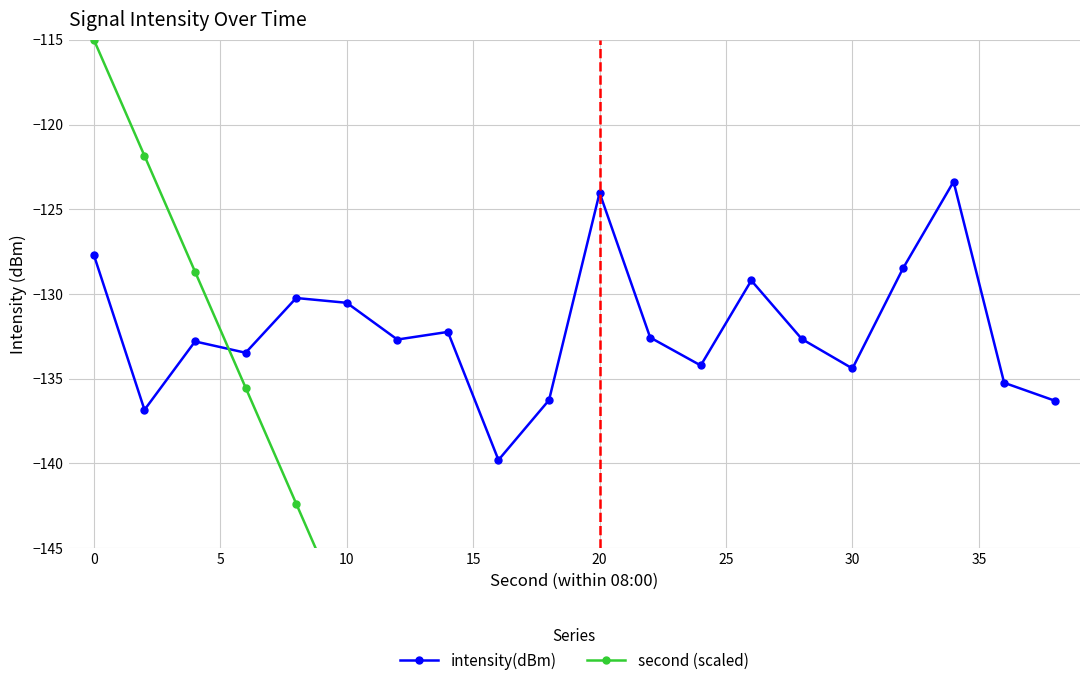

What is the highest value of the intensity(dBm) series?

-123.4